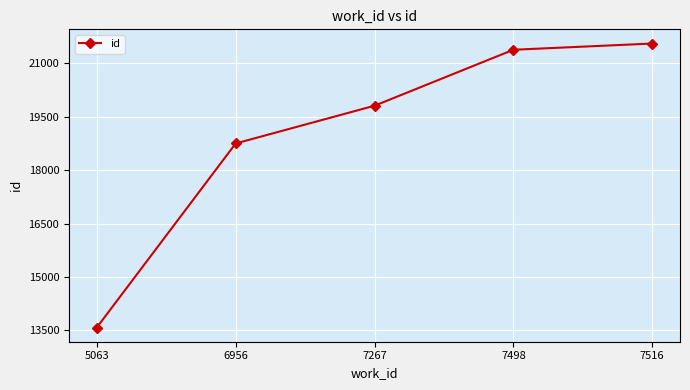

What is the change in value from 6956 to 7267?

+1060